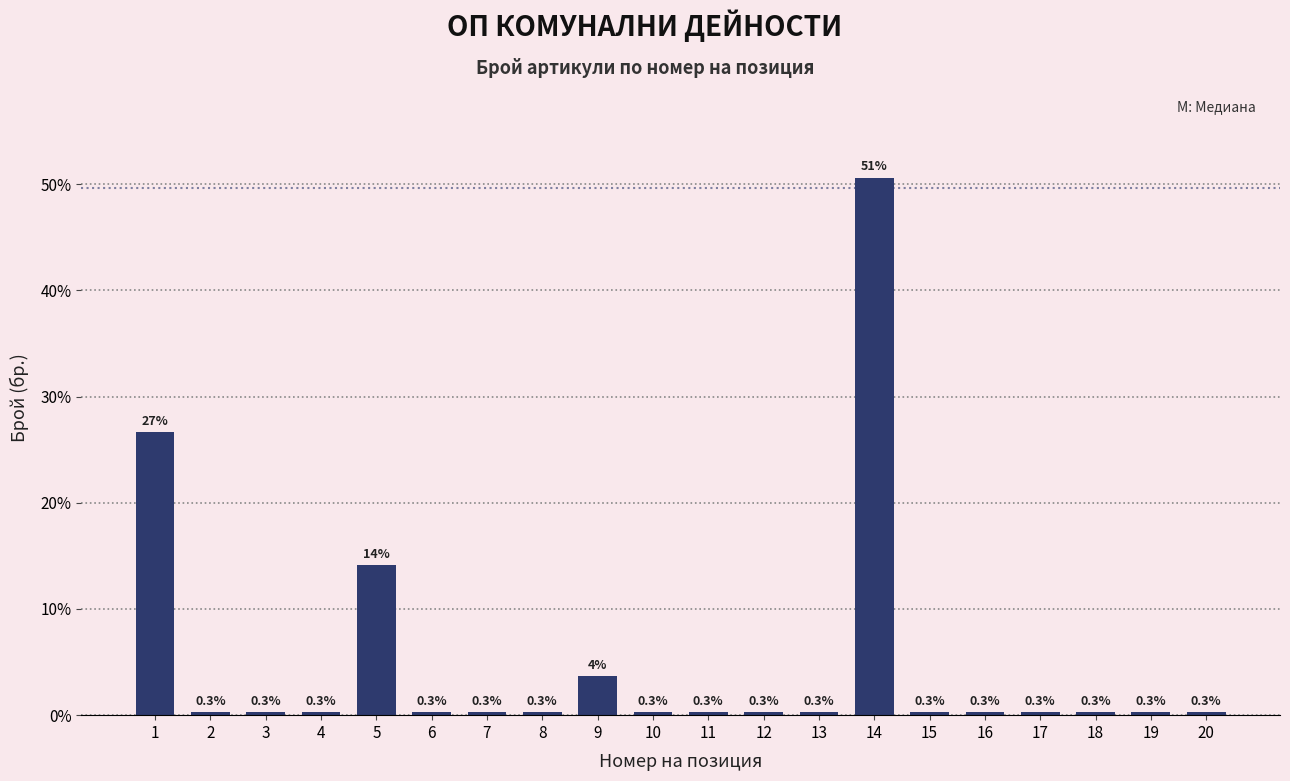

What is the change in value from 7 to 14?

+50.3